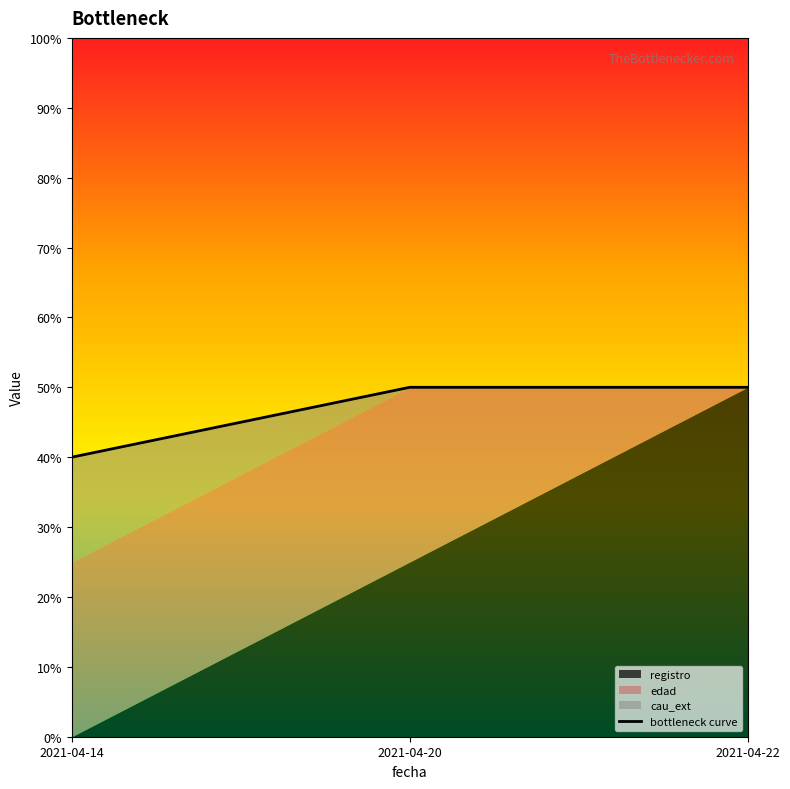

Which label corresponds to the largest value in the chart?

2021-04-20